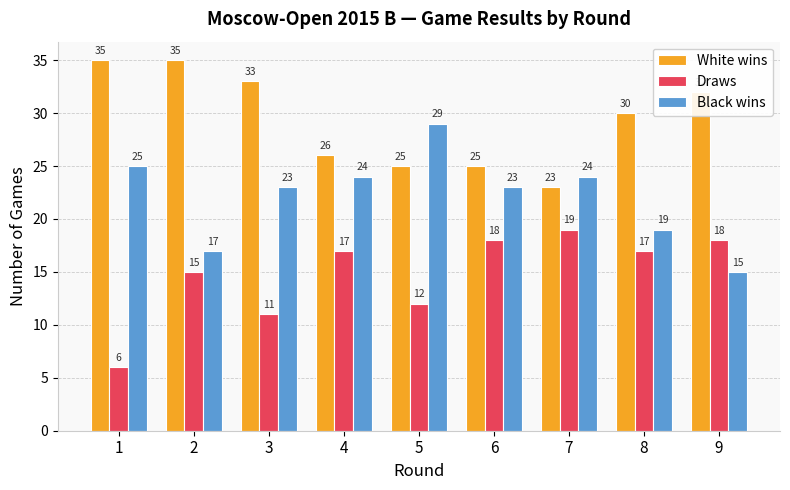

What is the sum of all Draws values?

133